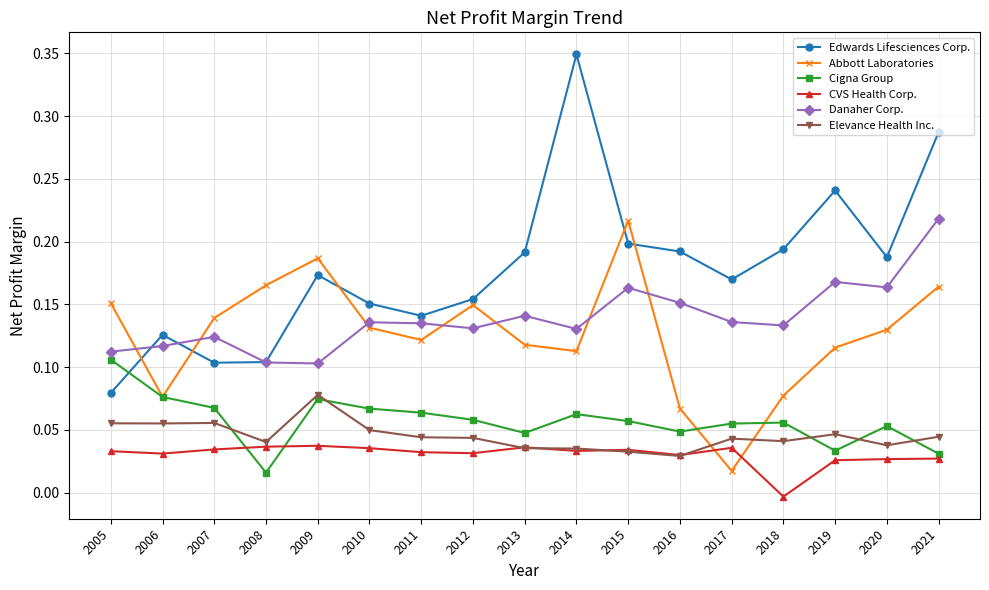

Which series changed the most between 2012 and 2015?

Abbott Laboratories